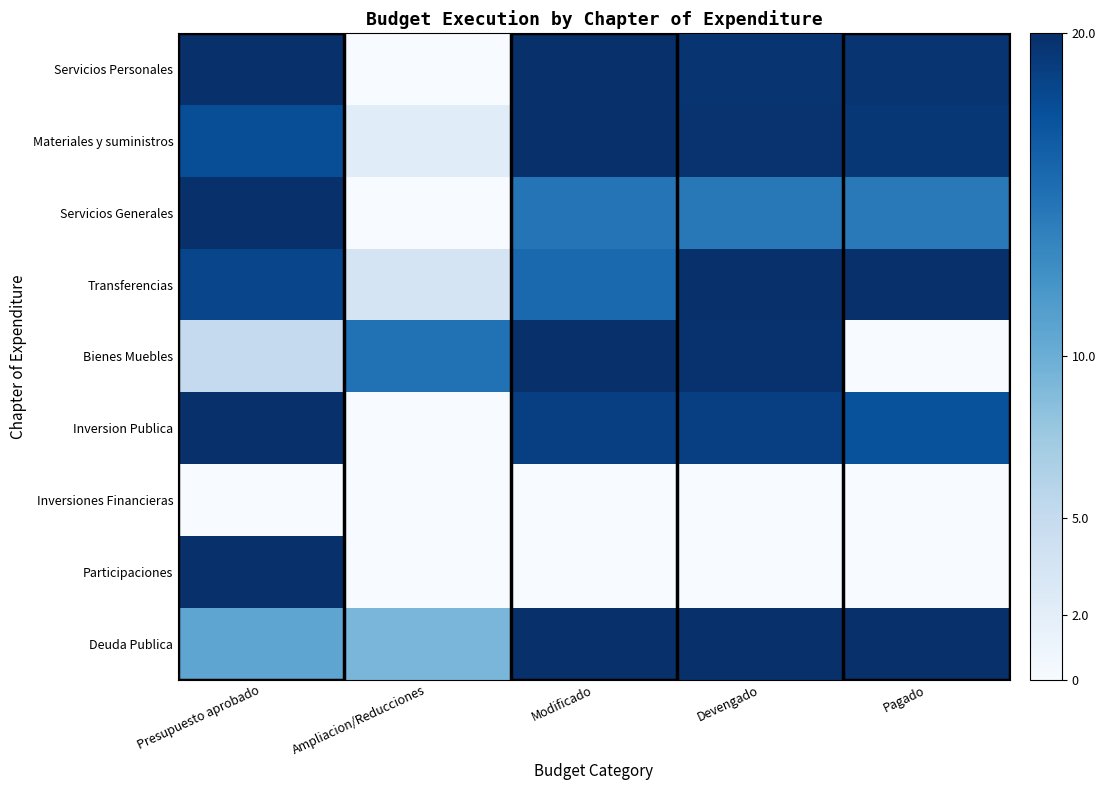

Which category has the lowest value across all series?

Ampliacion/Reducciones